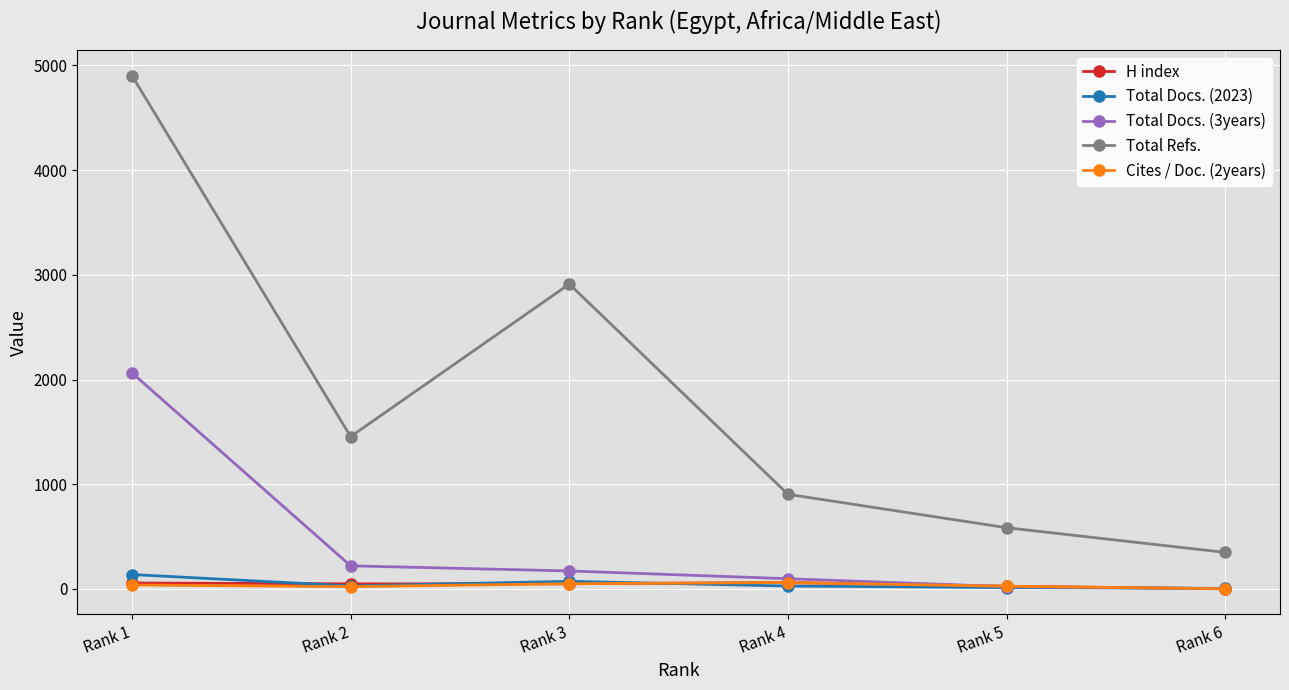

True or false: Total Docs. (3years) and Total Refs. cross at least once.

False